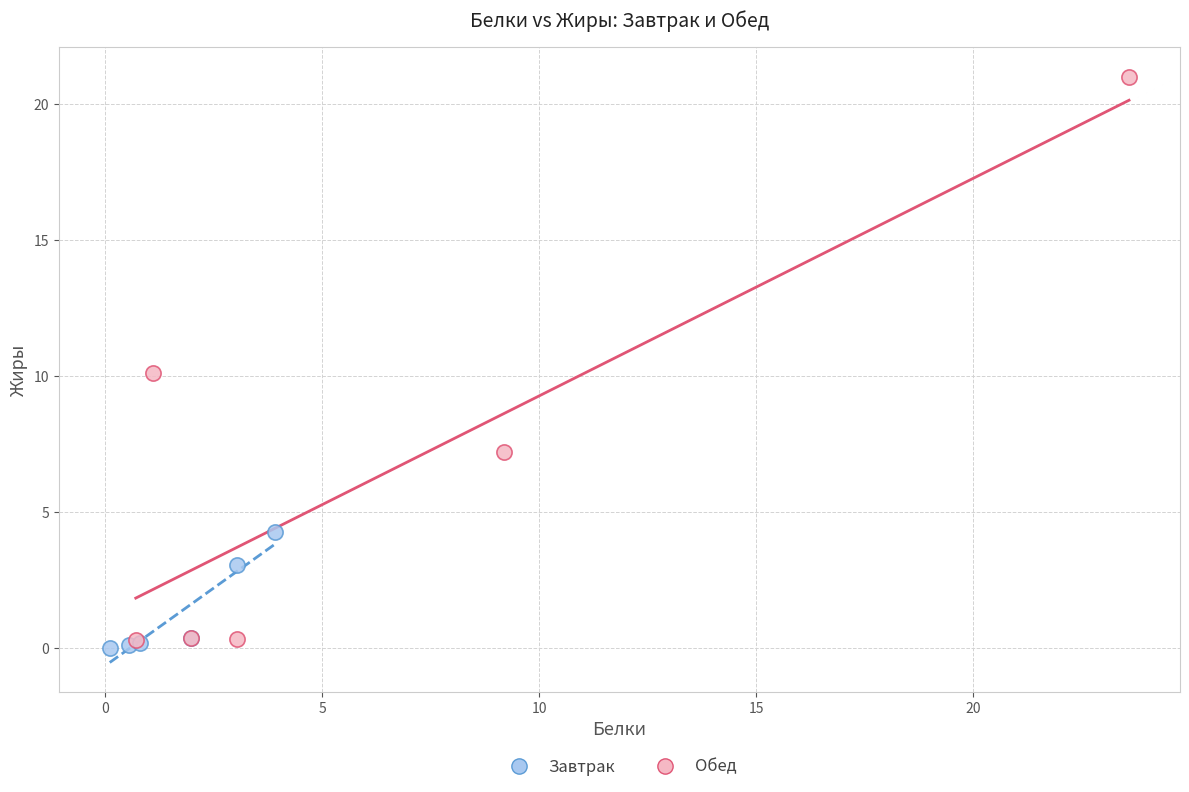

What are all the series names shown in the legend?

Завтрак, Обед